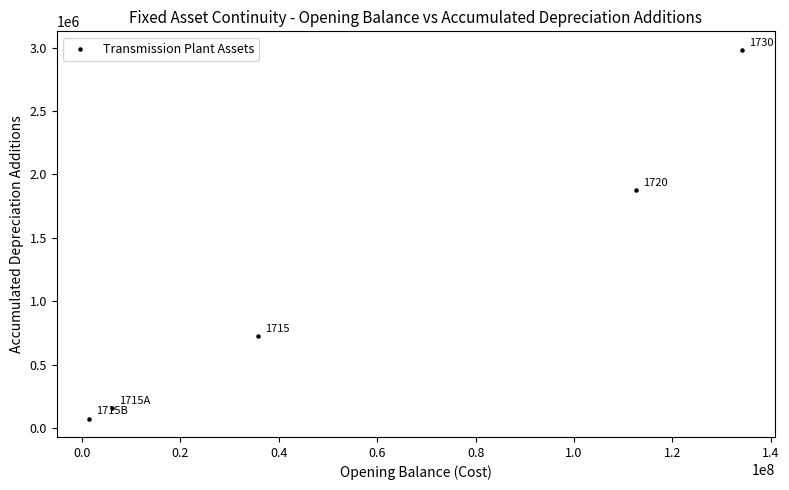

What Y value in the scatter plot is closest to 1528523?

1876792.1